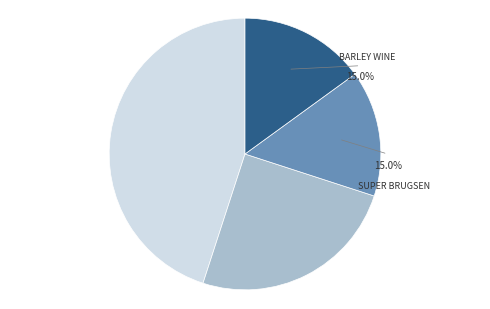

Does any single category account for the majority?

No